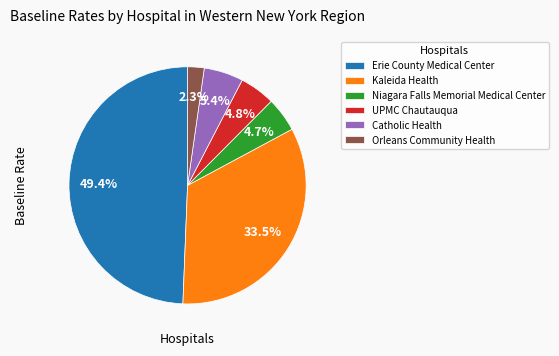

Between UPMC Chautauqua and Kaleida Health, which is larger?

Kaleida Health